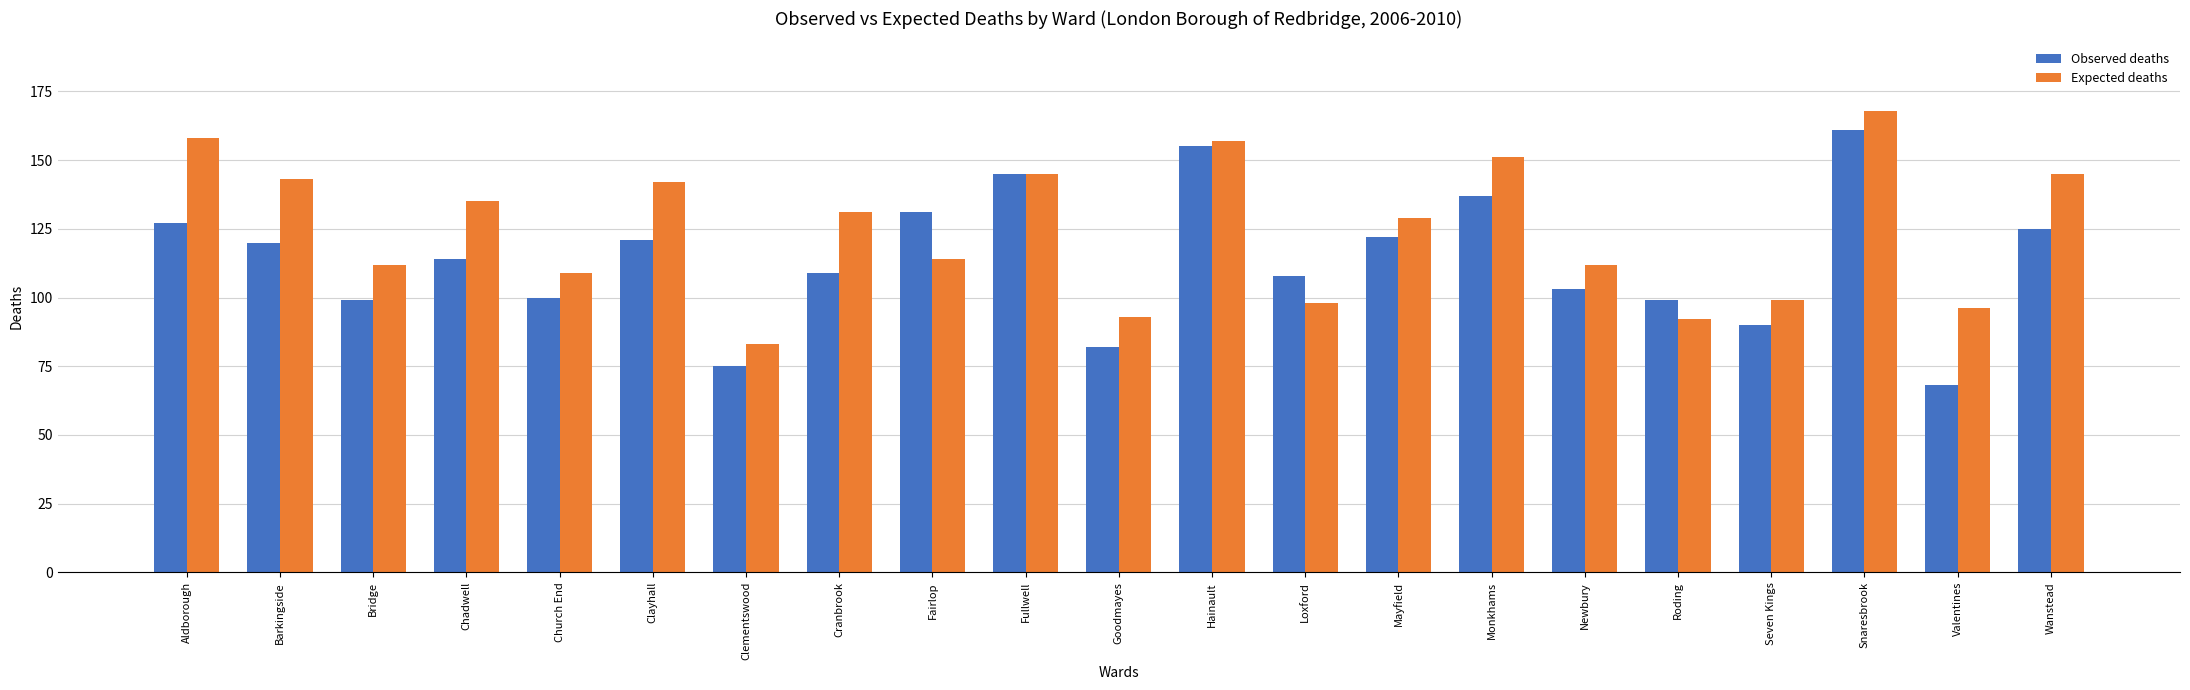

Reading left to right, what are all the values shown in this chart?

Observed deaths: 127	120	99	114	100	121	75	109	131	145	82	155	108	122	137	103	99	90	161	68	125
Expected deaths: 158	143	112	135	109	142	83	131	114	145	93	157	98	129	151	112	92	99	168	96	145